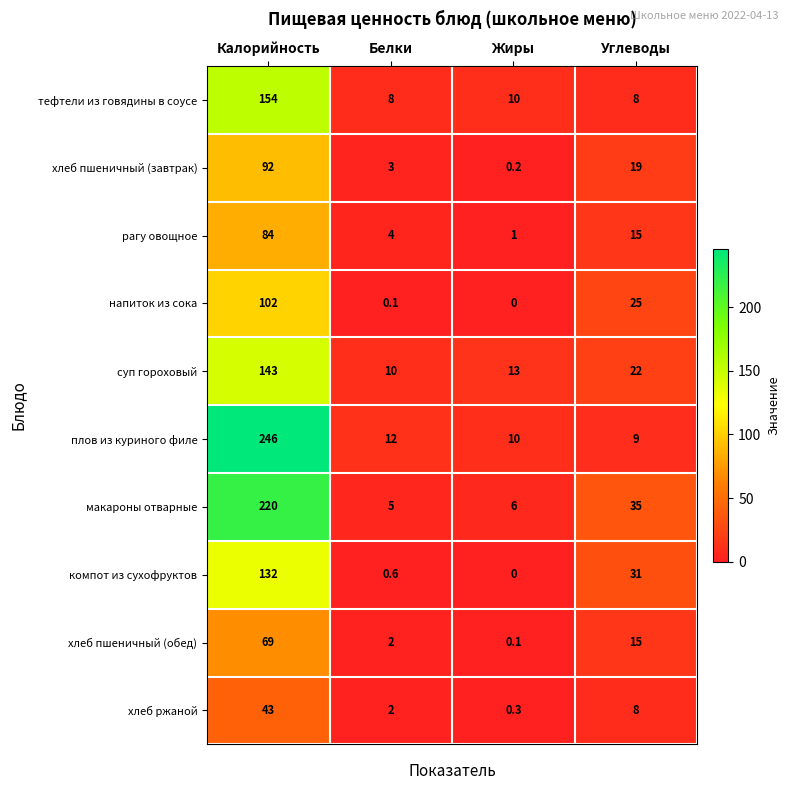

What is the difference between the second highest and second lowest values in the суп гороховый series?

9.0